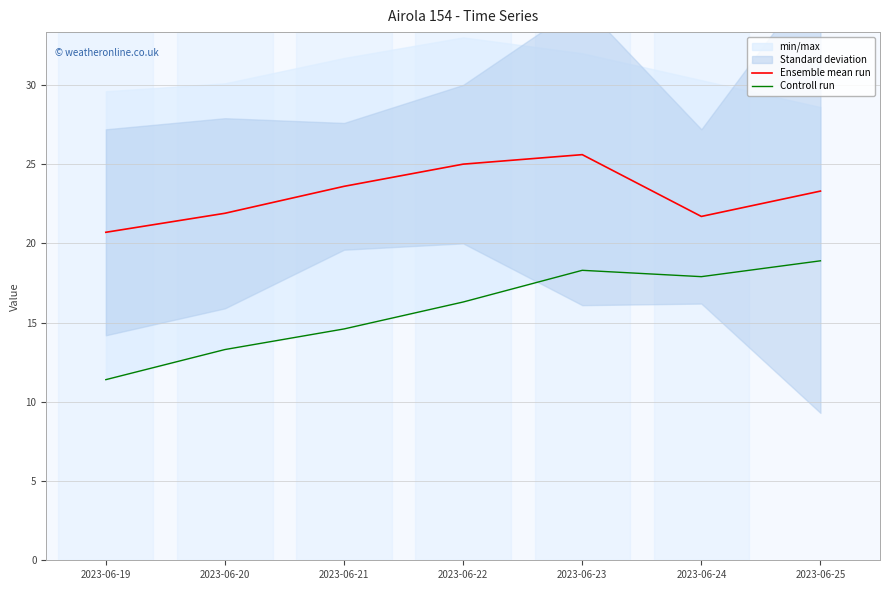

Read the Controll run value at 2023-06-25.

18.9